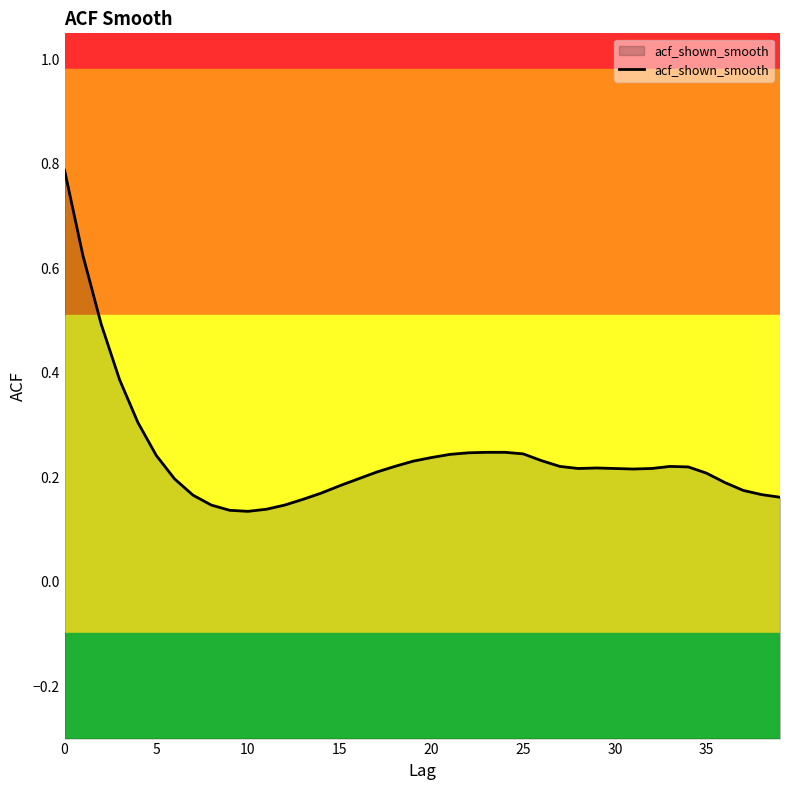

Which has a higher value, 24 or 34?

24